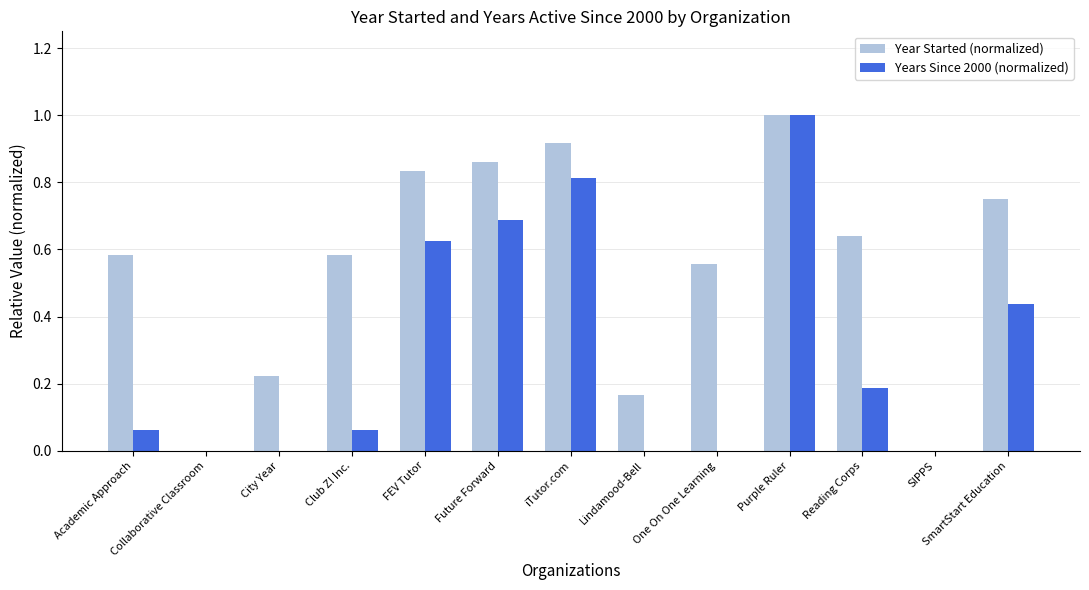

The Year Started (normalized) series shows 0.5 at Purple Ruler. True or false?

False